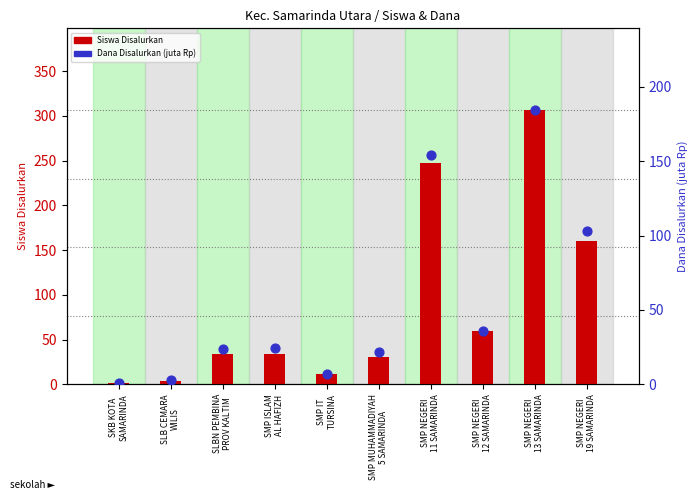

At which category is the sum across all series the highest?

SMP NEGERI
13 SAMARINDA